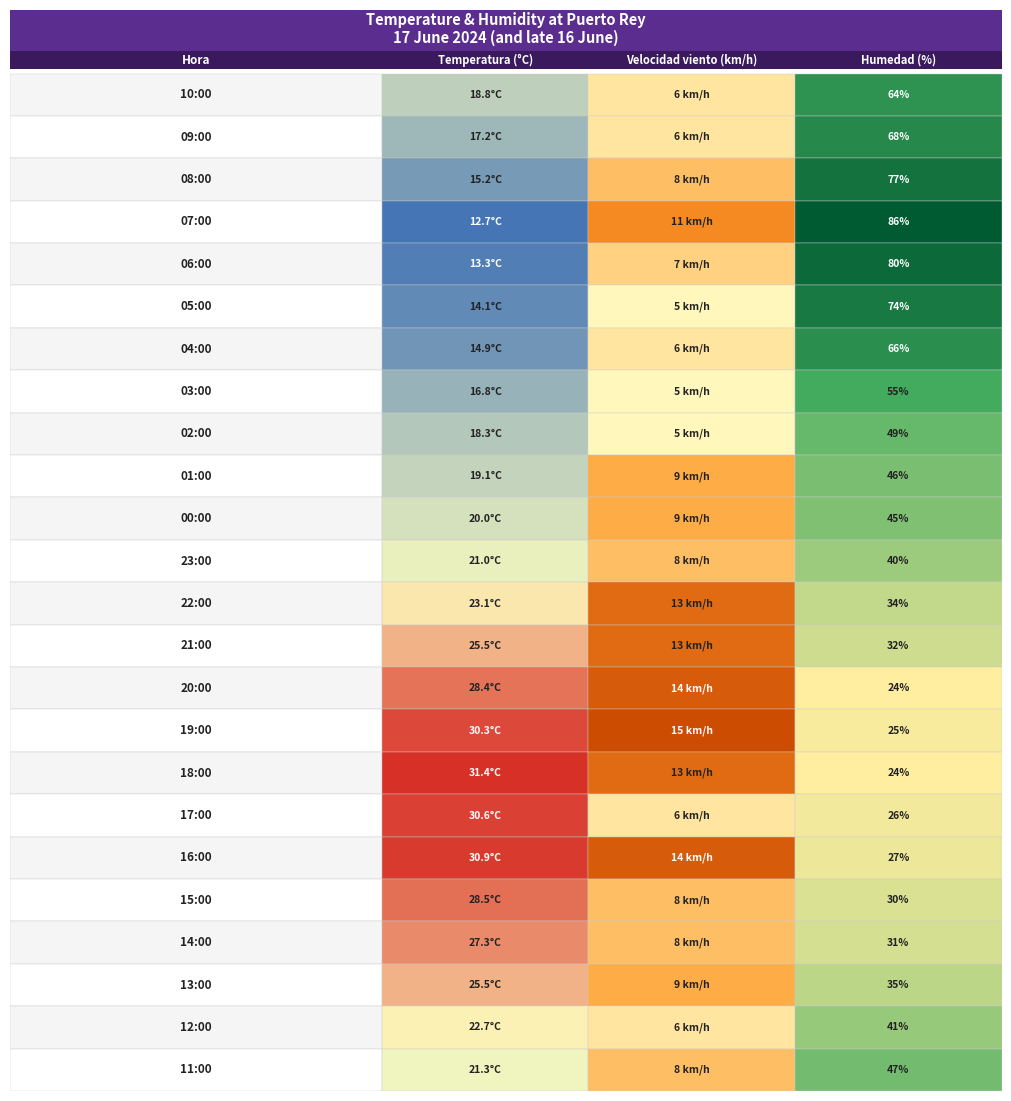

At how many categories does at least one series exceed 11?

24